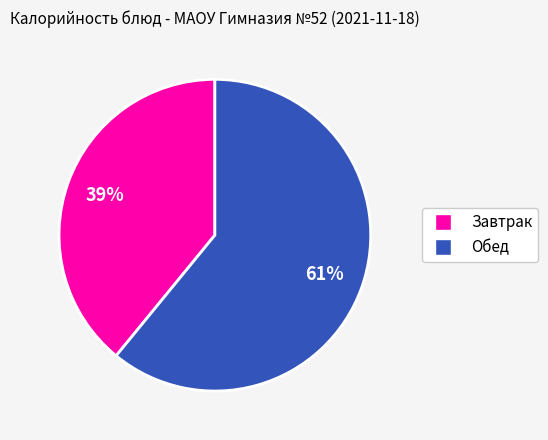

Is there any slice that represents more than half of the pie?

Yes